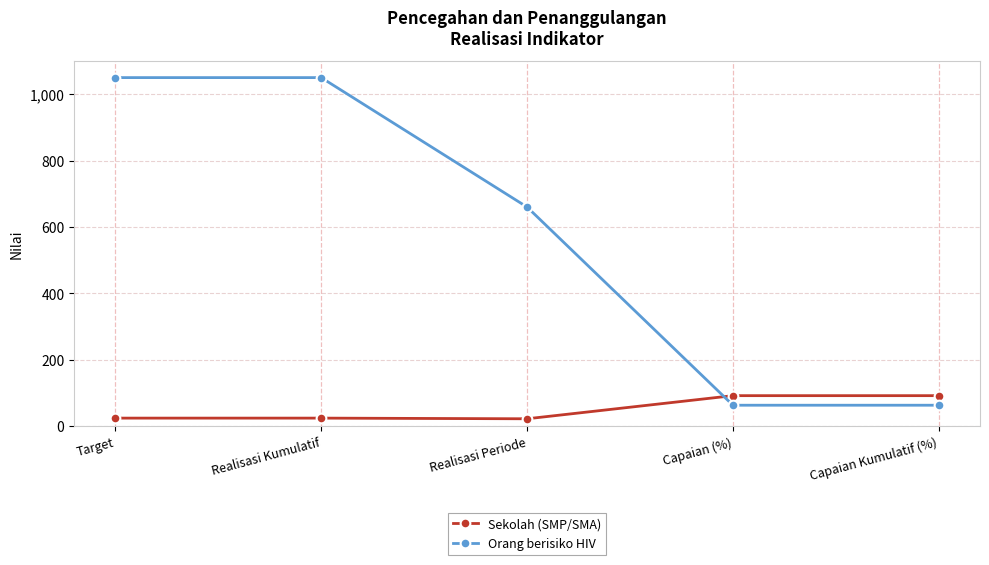

What is the total value across all series at Realisasi Kumulatif?

1074.0